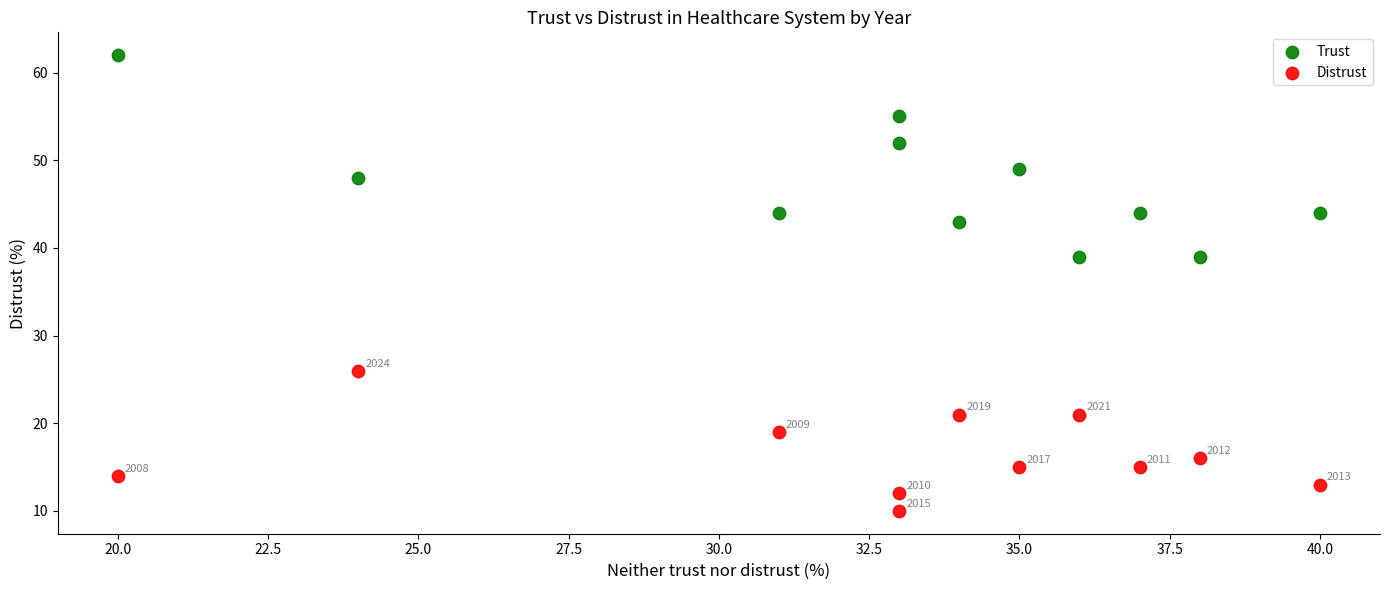

Across all data points, what is the range of Y values (max minus min)?

52